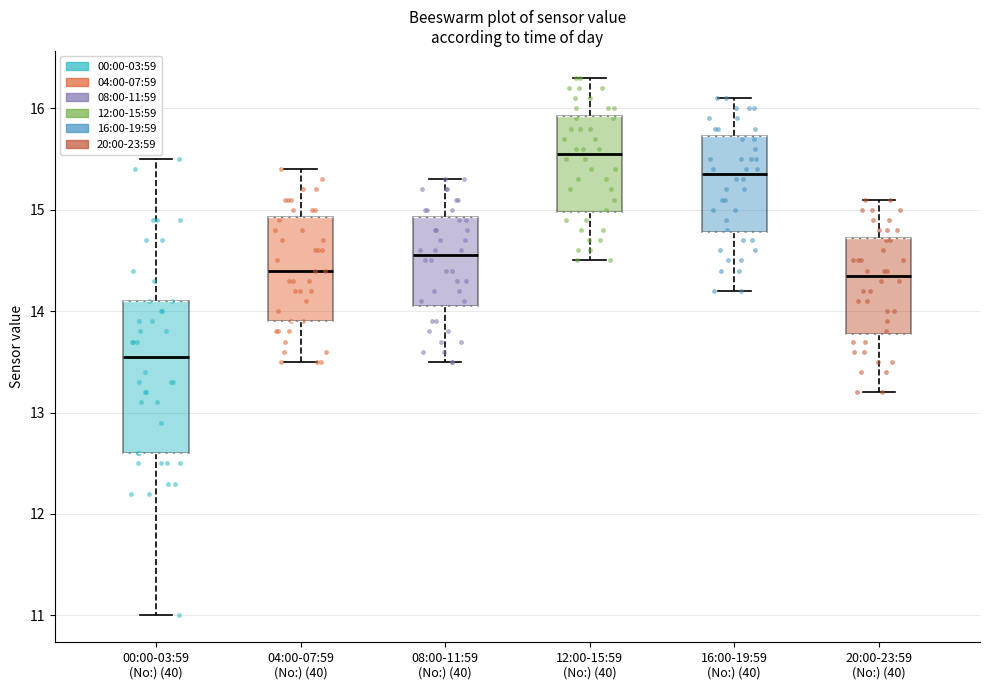

Reading left to right, transcribe this box plot: for each box, give where its median line is, the range the box spans, and where its two whiskers end, as read against the y-axis. The values are not printed on the chart, so give them approximately, as read against the axis.

00:00-03:59 (No:) (40): median 13.6, box 12.6 to 14.1, whiskers 11.0 to 15.5
04:00-07:59 (No:) (40): median 14.4, box 13.9 to 14.9, whiskers 13.5 to 15.4
08:00-11:59 (No:) (40): median 14.6, box 14.1 to 14.9, whiskers 13.5 to 15.3
12:00-15:59 (No:) (40): median 15.6, box 15.0 to 15.9, whiskers 14.5 to 16.3
16:00-19:59 (No:) (40): median 15.4, box 14.8 to 15.7, whiskers 14.2 to 16.1
20:00-23:59 (No:) (40): median 14.4, box 13.8 to 14.7, whiskers 13.2 to 15.1